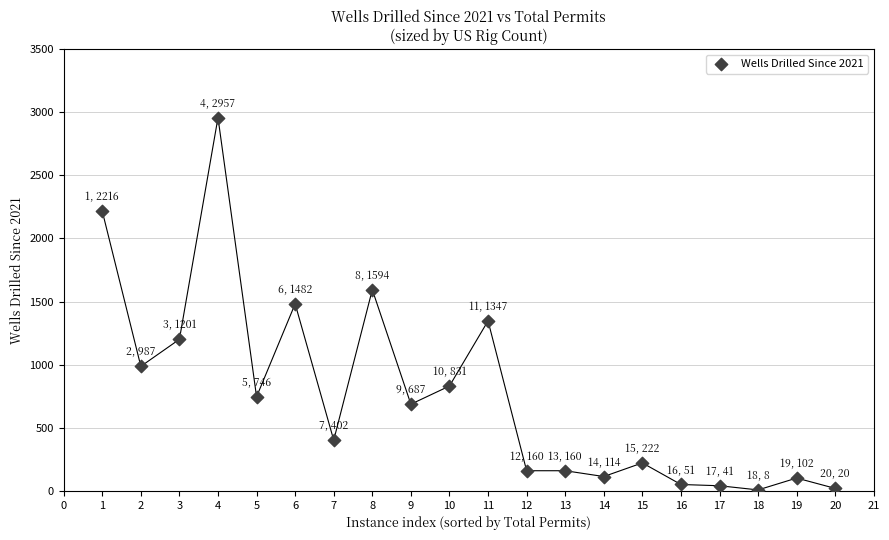

What is the range of Y values (max minus min)?

2949